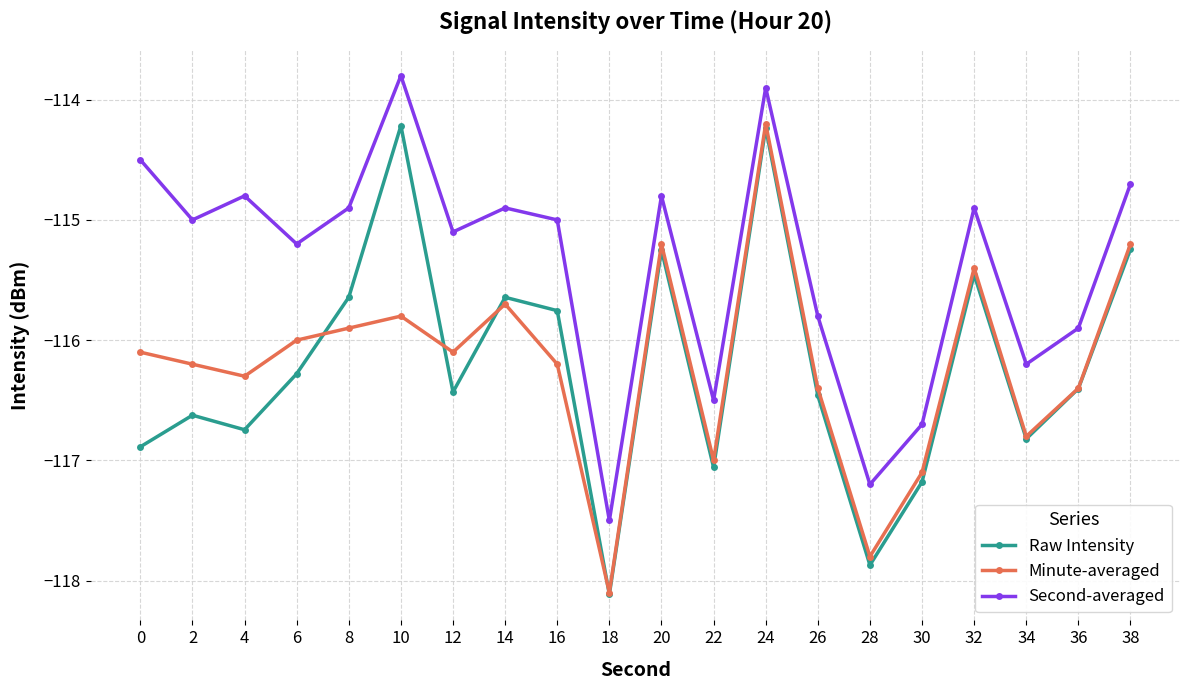

How many categories are shown in the chart?

20